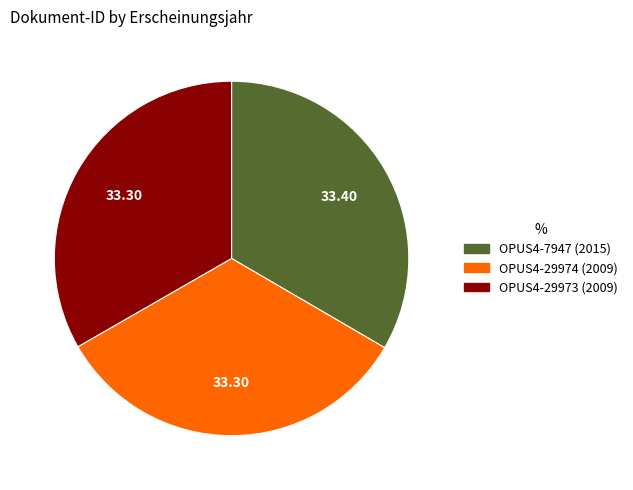

Do OPUS4-29973 and OPUS4-7947 together represent more than half of the pie?

Yes